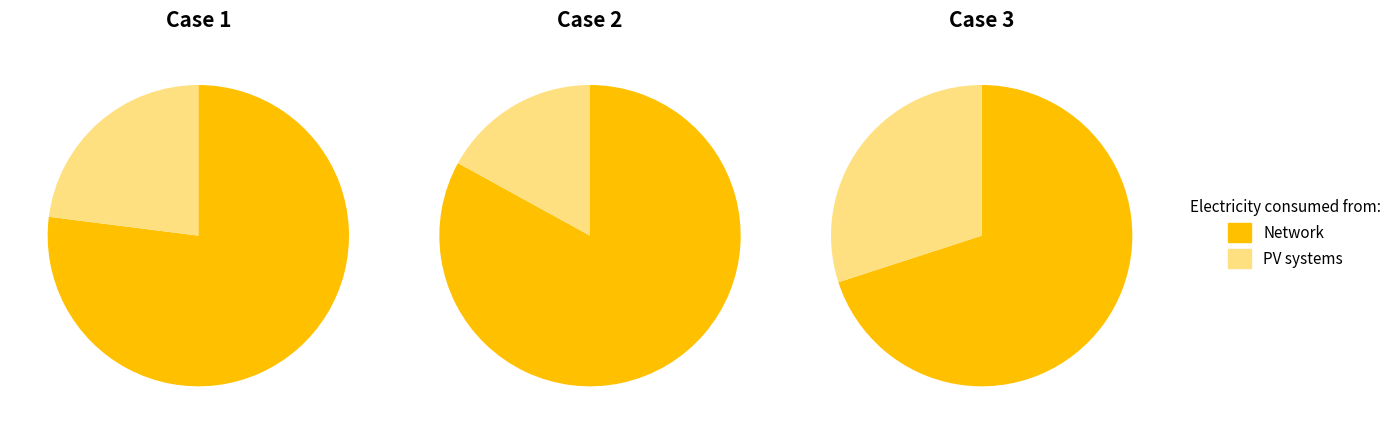

To the nearest percent, what is the difference between the 1 and 0 slice percentages?

3%